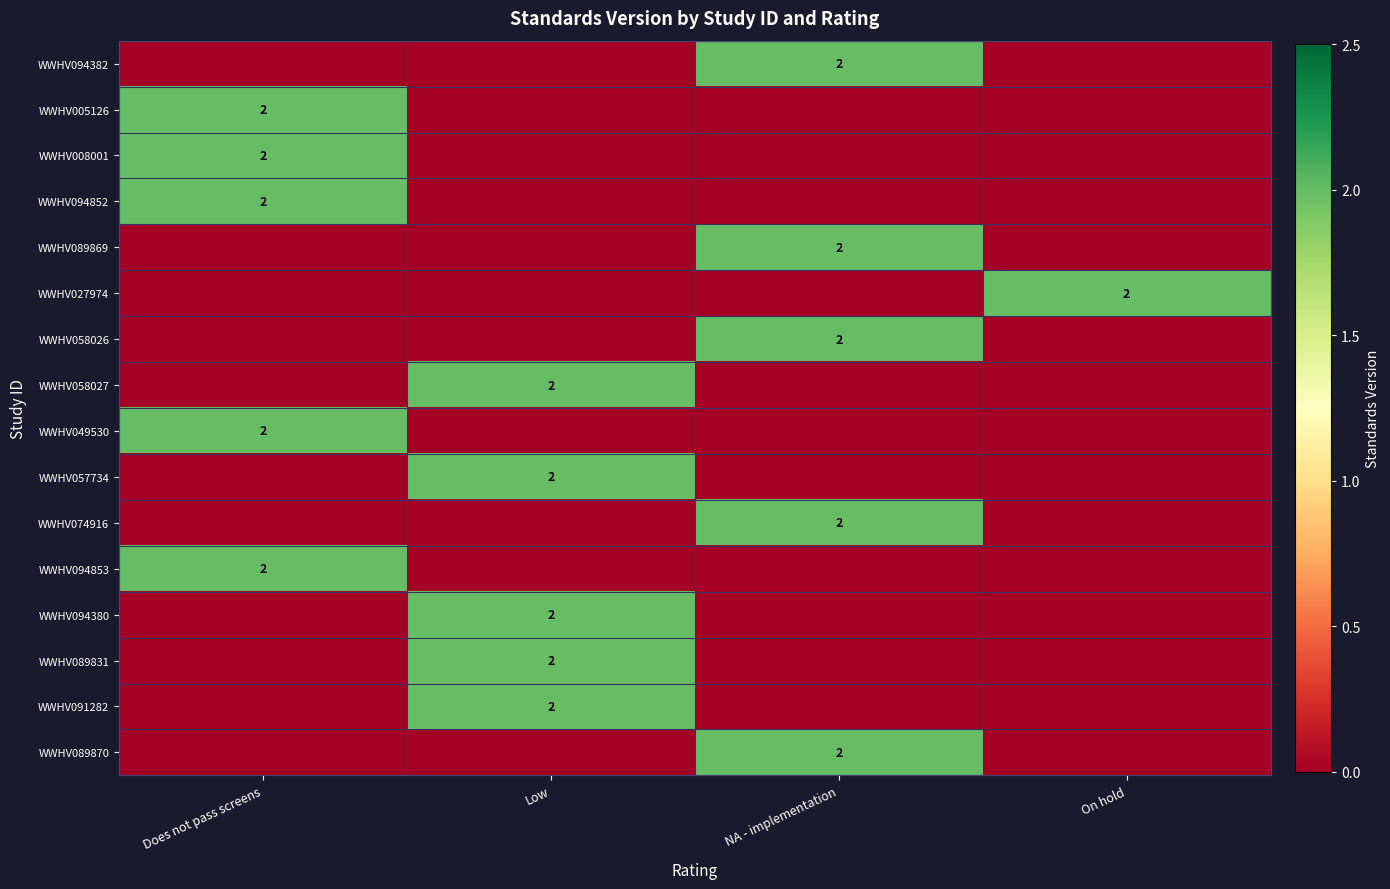

The value of WWHV049530 at Does not pass screens is 0. True or false?

False